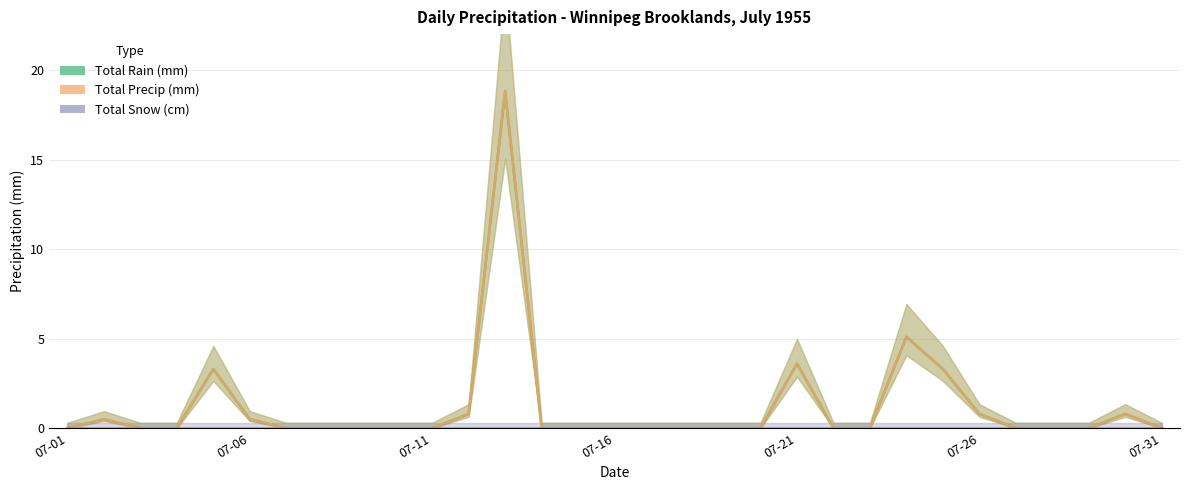

Which category has the lowest value across all series?

07-01